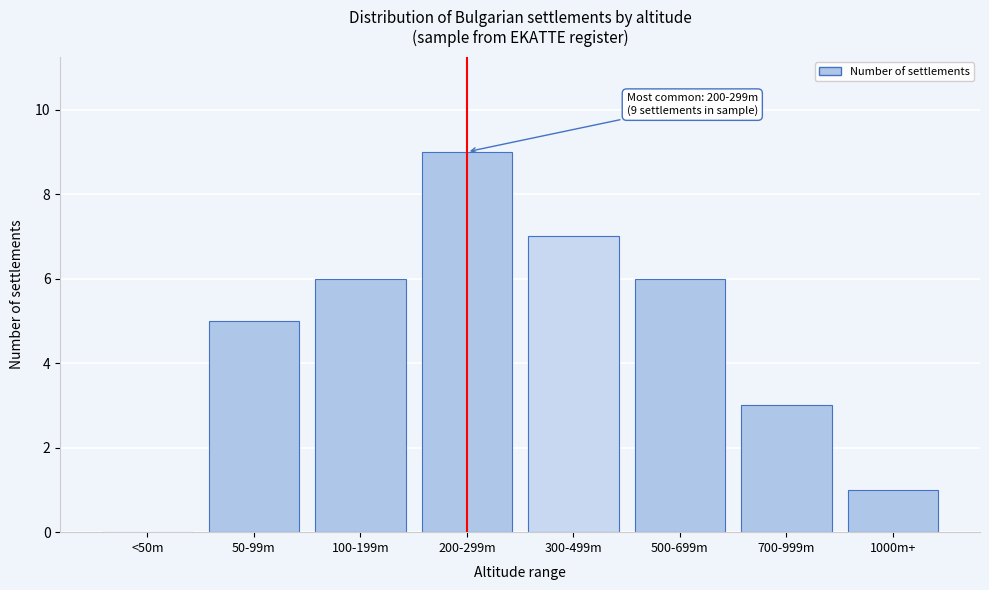

Reading right to left, list all the values displayed in this chart.

1000m+=1	700-999m=3	500-699m=6	300-499m=7	200-299m=9	100-199m=6	50-99m=5	<50m=0